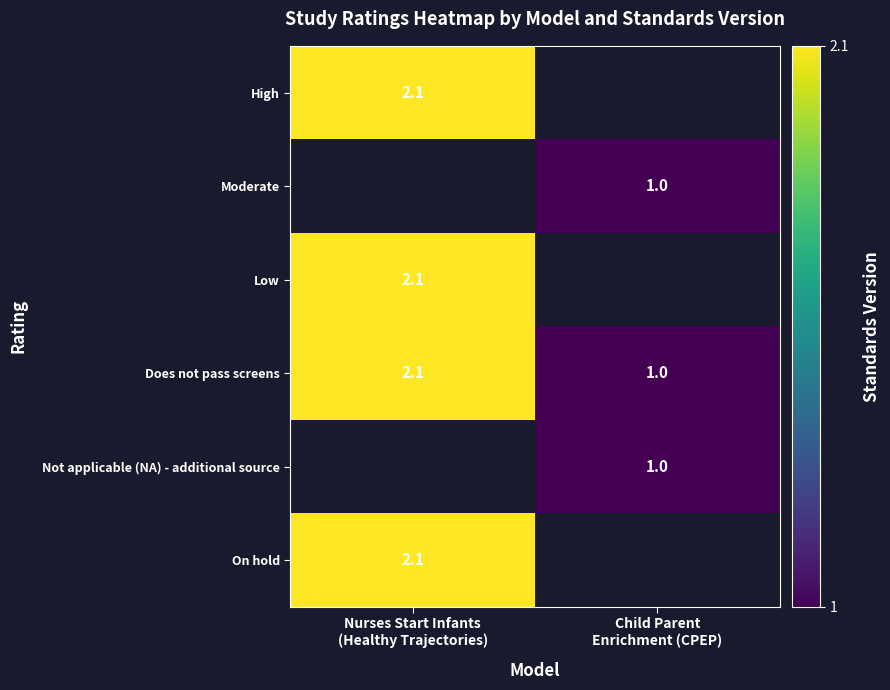

What is the difference between the maximum and minimum values in the Does not pass screens series?

1.1